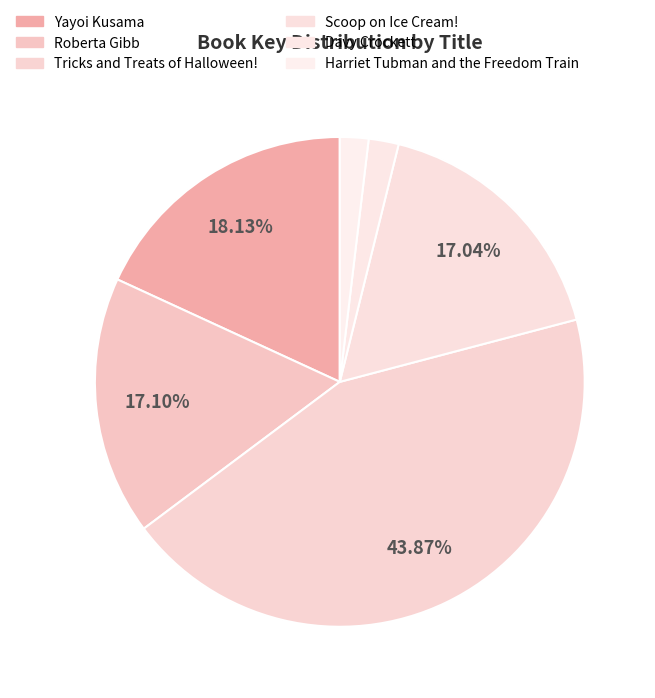

To the nearest percent, what is the combined percentage of Davy Crockett and Yayoi Kusama?

20%